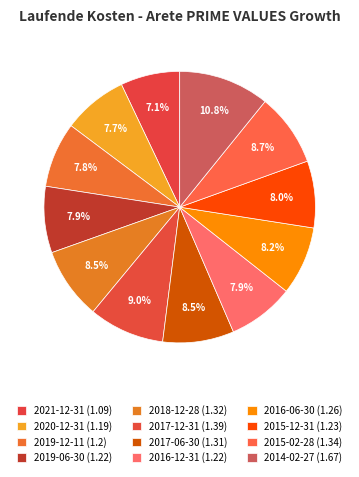

Is there a majority slice in this chart?

No